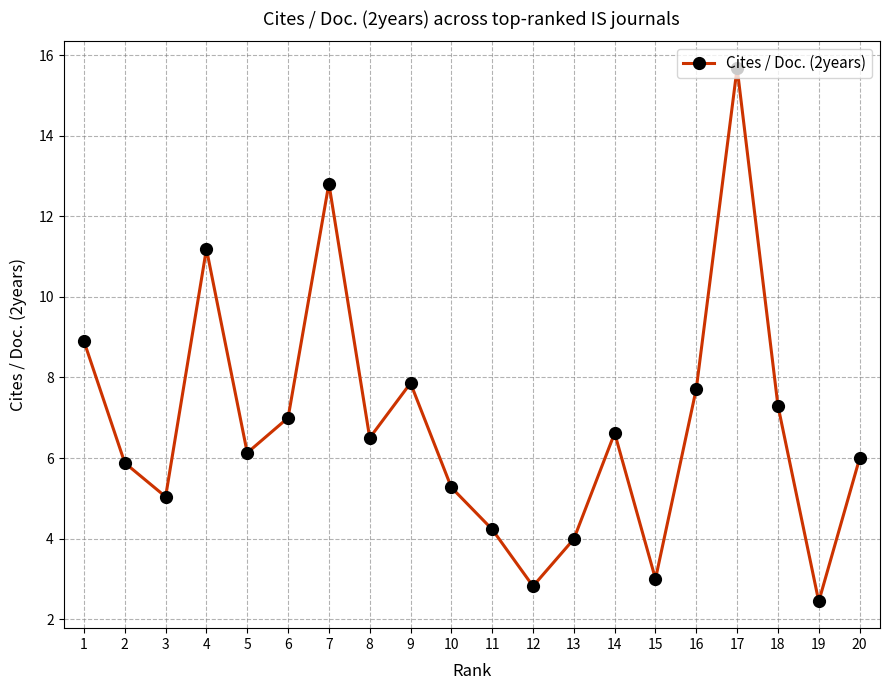

What is the change in value from 14 to 16?

+1.1